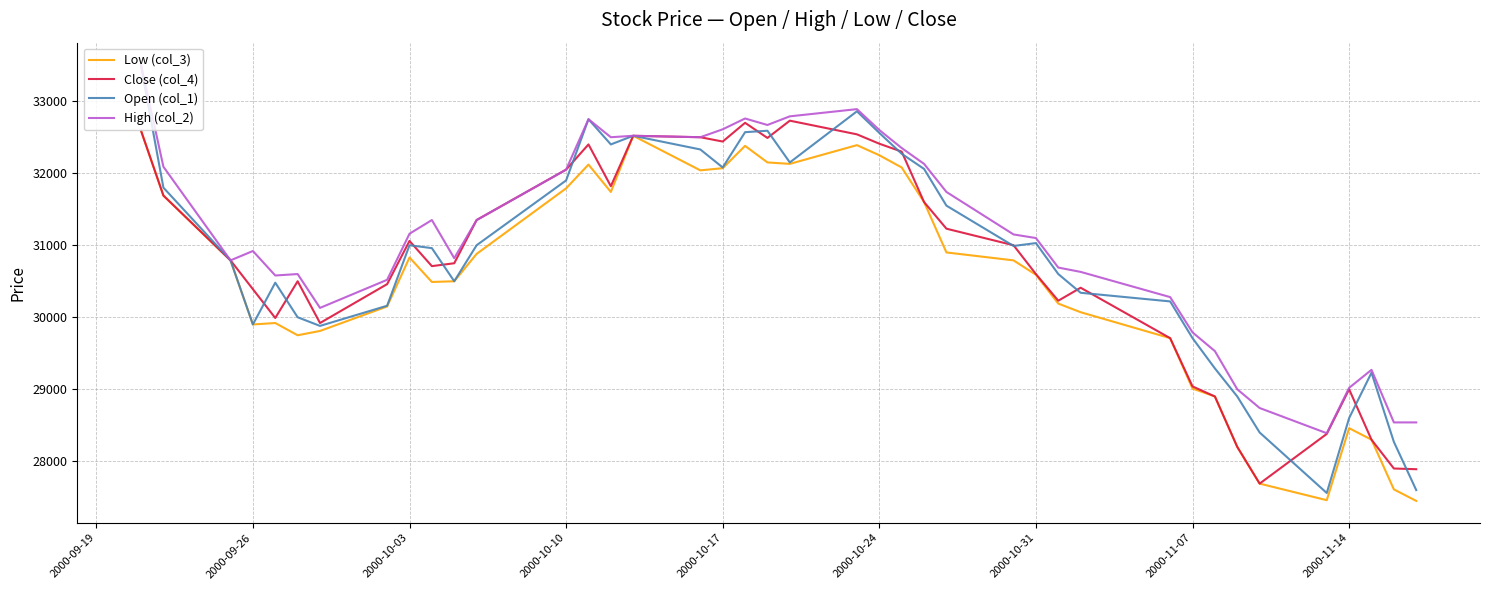

Which series has the largest total across all categories?

High (col_2)